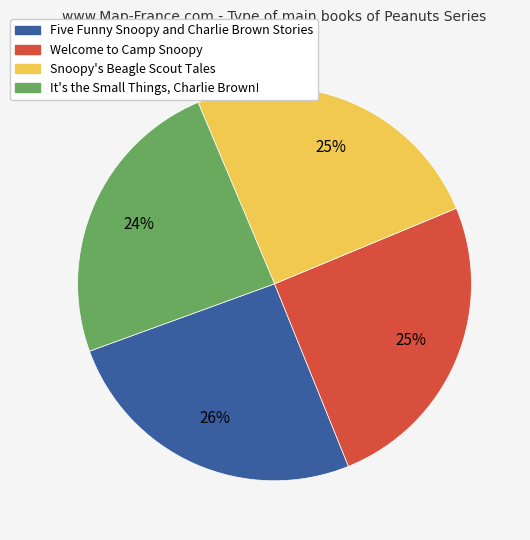

What percentage is the It's the Small Things, Charlie Brown! slice, to the nearest percent?

24%